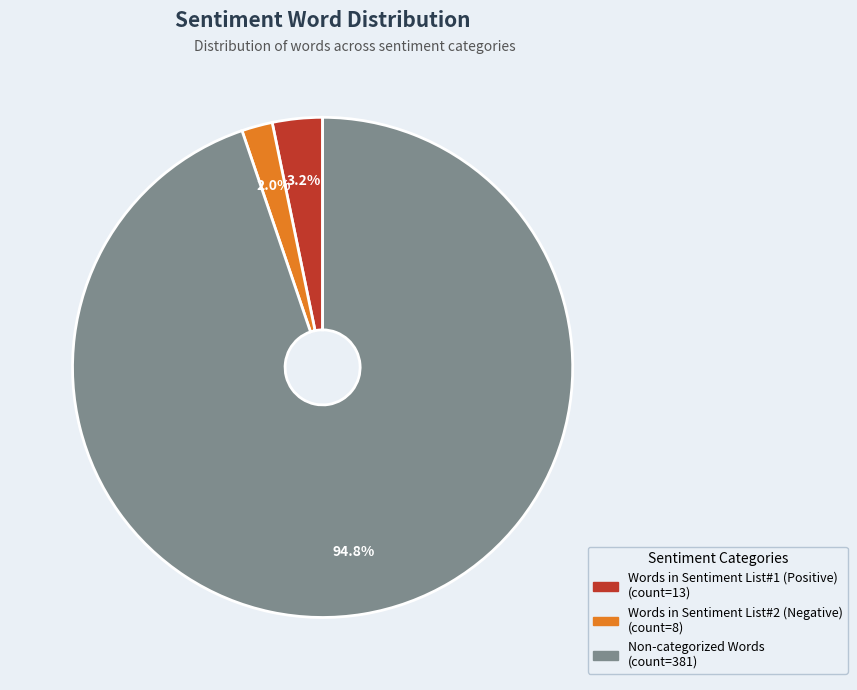

Does any single category account for the majority?

Yes